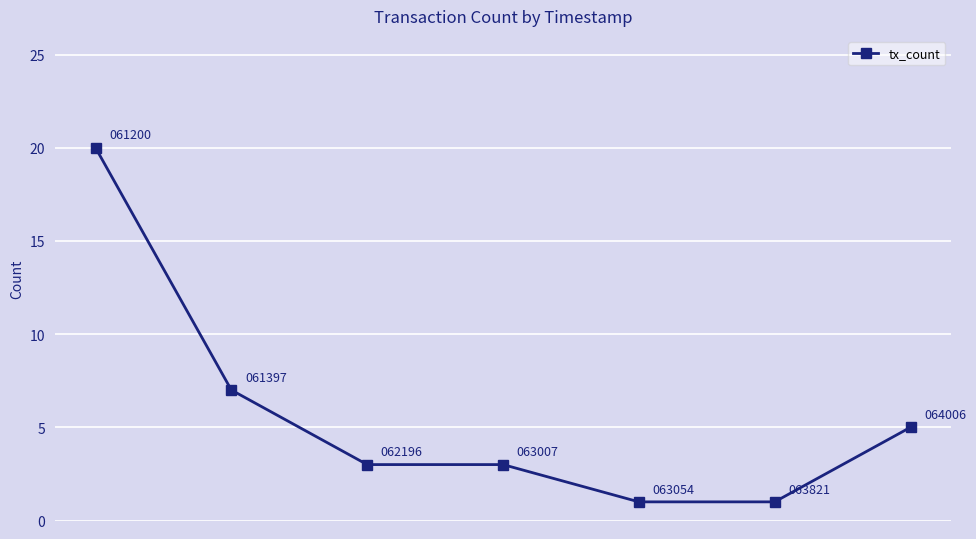

True or false: the data has more than 1 interior local peaks.

False